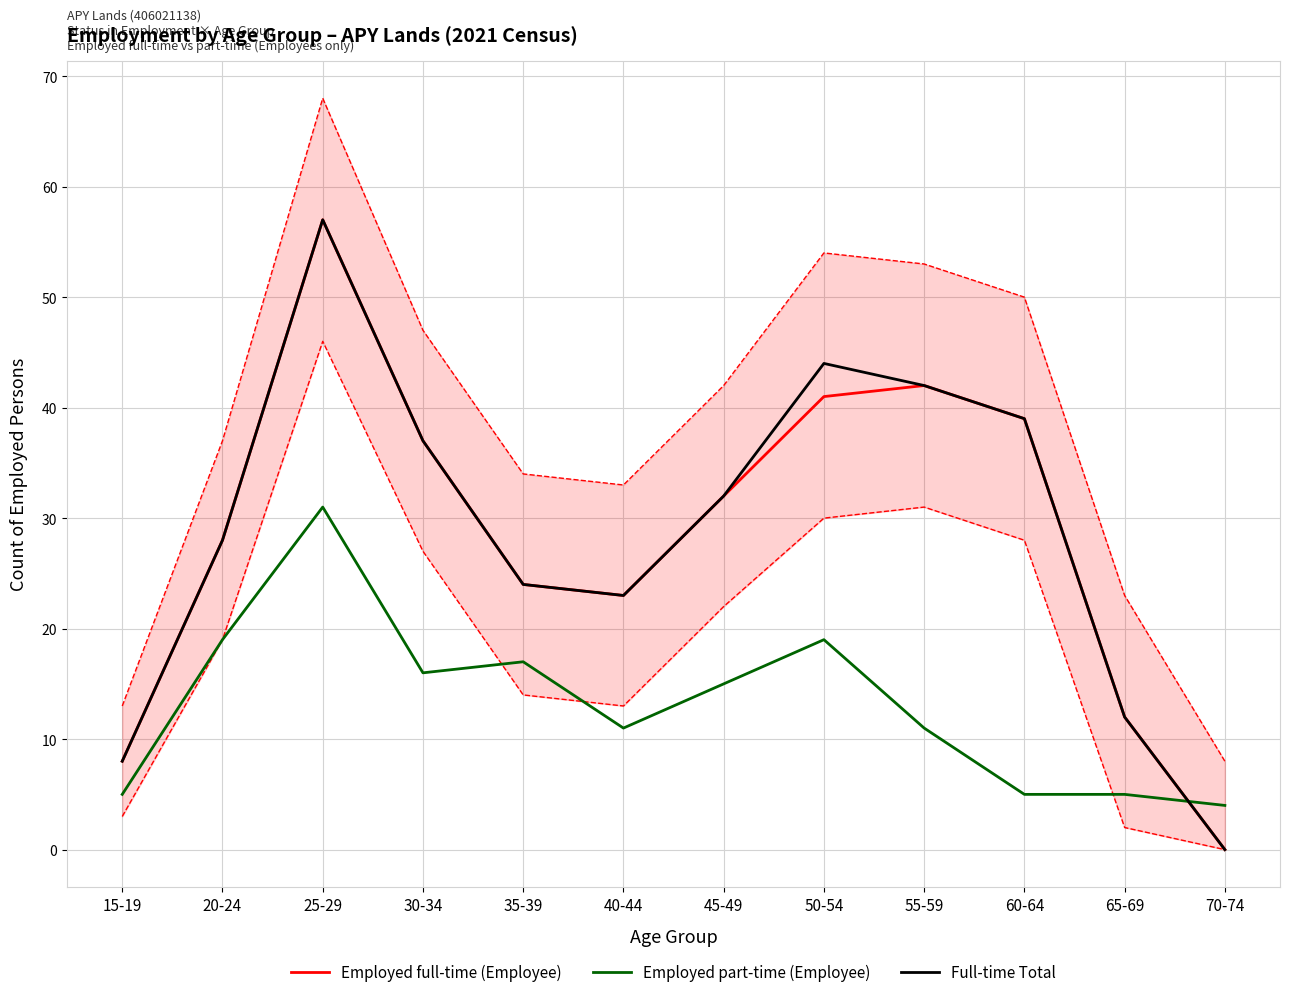

What are all the series names shown in the legend?

Employed full-time (Employee), Employed part-time (Employee), Full-time Total